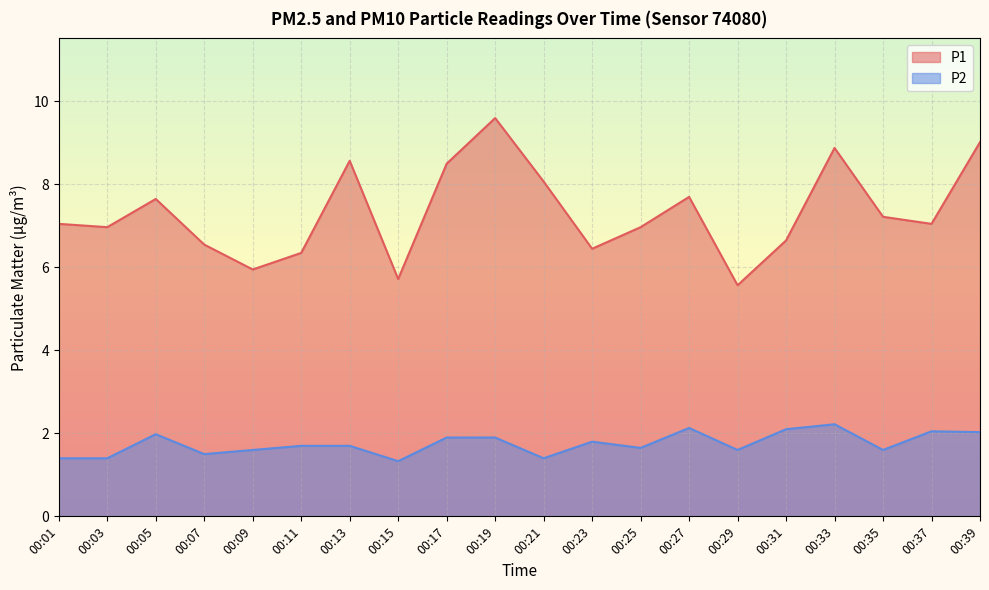

At which label is P1 closest to 7?

00:03